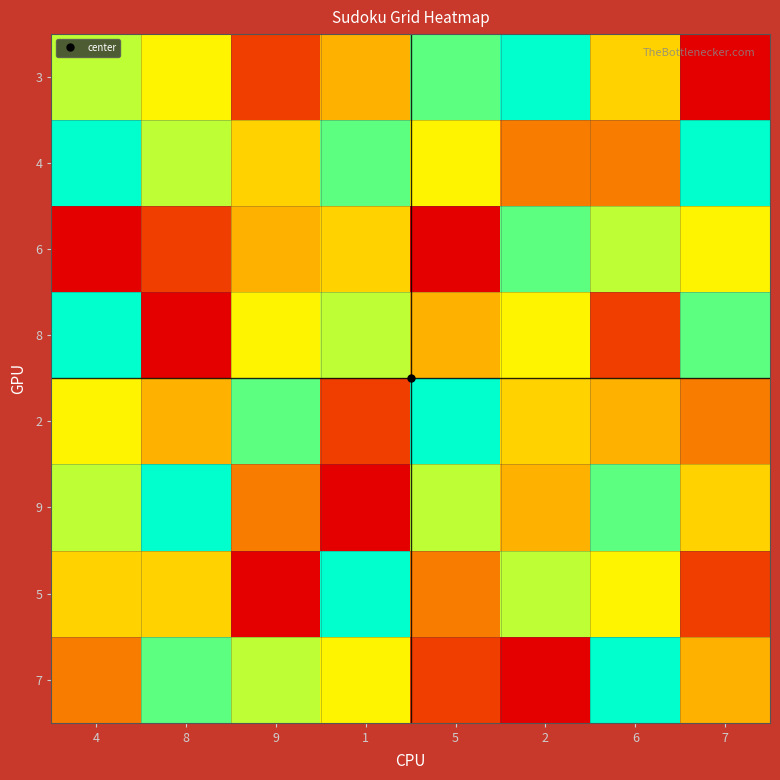

What is the spread (max minus min) of values at 1?

8